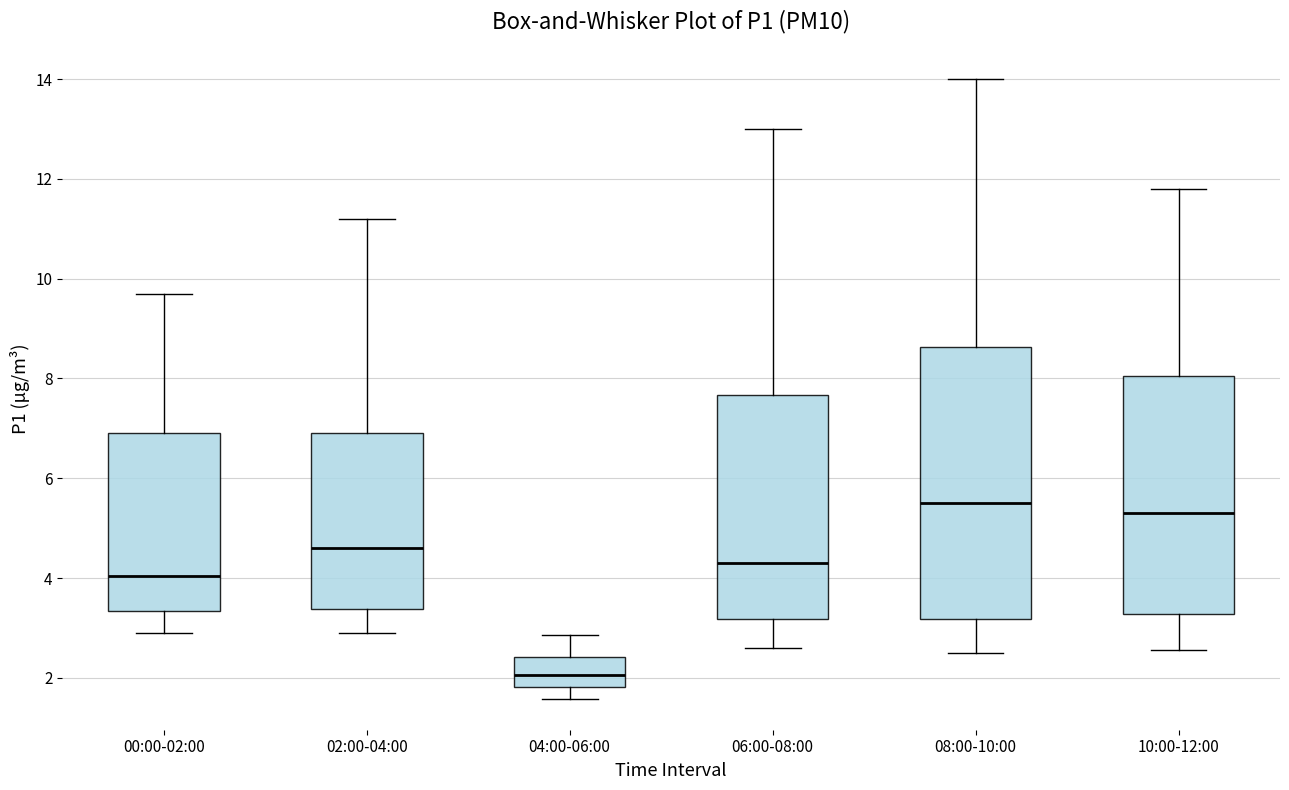

Reading left to right, transcribe this box plot: for each box, give where its median line is, the range the box spans, and where its two whiskers end, as read against the y-axis. The values are not printed on the chart, so give them approximately, as read against the axis.

00:00-02:00: median 4.0, box 3.4 to 7.0, whiskers 3.0 to 9.8
02:00-04:00: median 4.6, box 3.4 to 7.0, whiskers 3.0 to 11.2
04:00-06:00: median 2.0, box 1.8 to 2.4, whiskers 1.6 to 2.8
06:00-08:00: median 4.4, box 3.2 to 7.6, whiskers 2.6 to 13.0
08:00-10:00: median 5.6, box 3.2 to 8.6, whiskers 2.6 to 14.0
10:00-12:00: median 5.4, box 3.2 to 8.0, whiskers 2.6 to 11.8